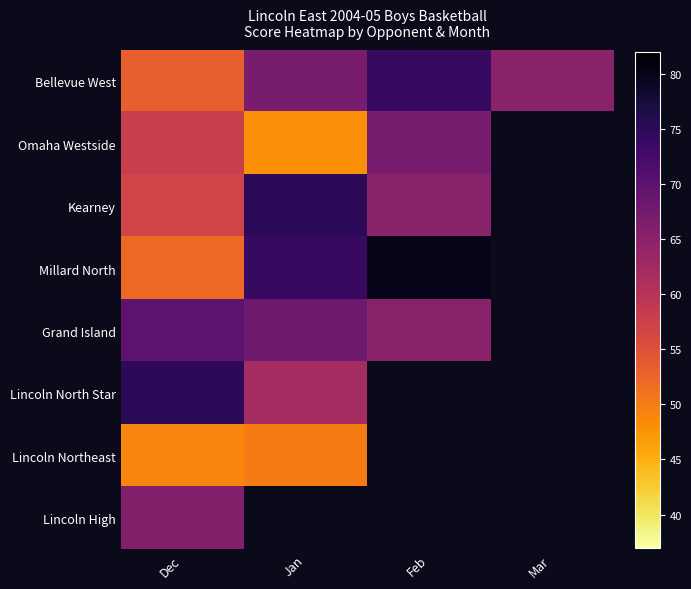

Which series changed the most between Jan and Mar?

Bellevue West